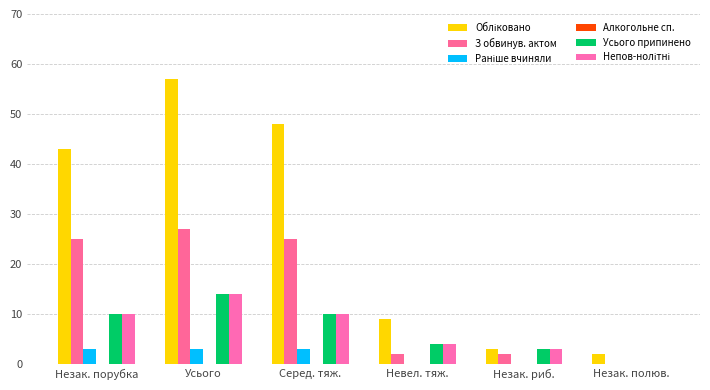

Rank the series at Усього from highest to lowest value.

Обліковано, З обвинув. актом, Усього припинено, Непов-нолітні, Раніше вчиняли, Алкогольне сп.